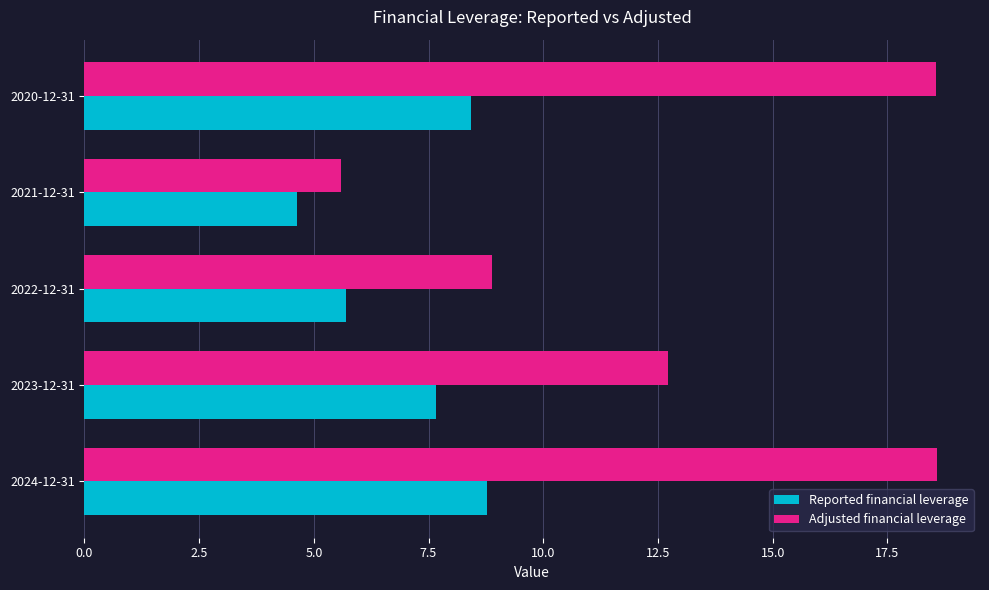

At which label is Adjusted financial leverage closest to 12?

2023-12-31